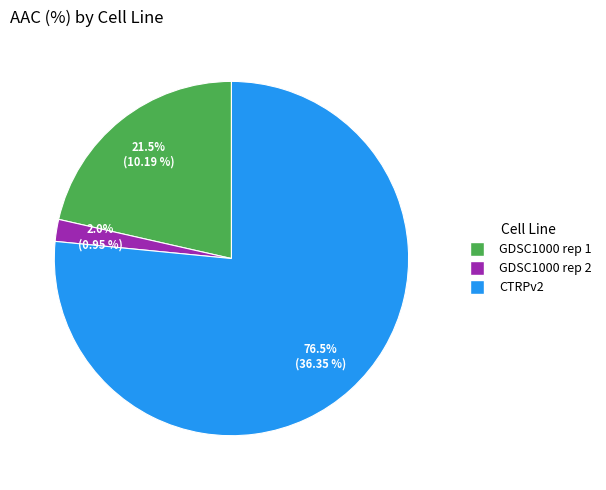

Is there a majority slice in this chart?

Yes